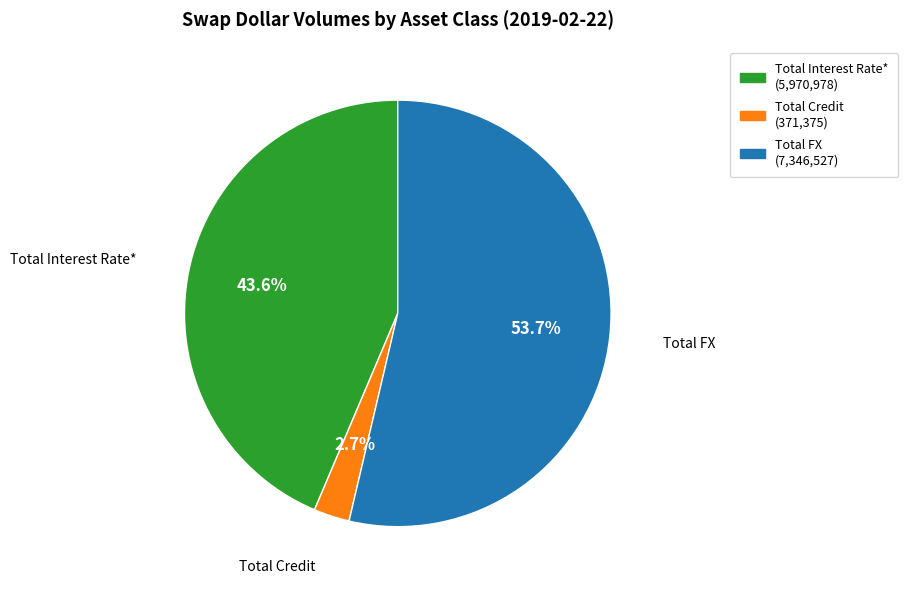

Combined, what portion of the pie is Total Interest Rate* and Total Credit?

46.3%